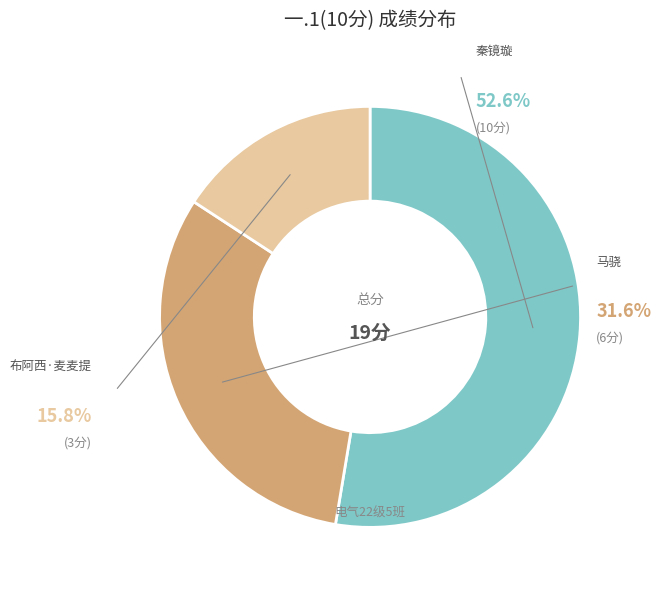

To the nearest percent, what is the average slice percentage?

33%